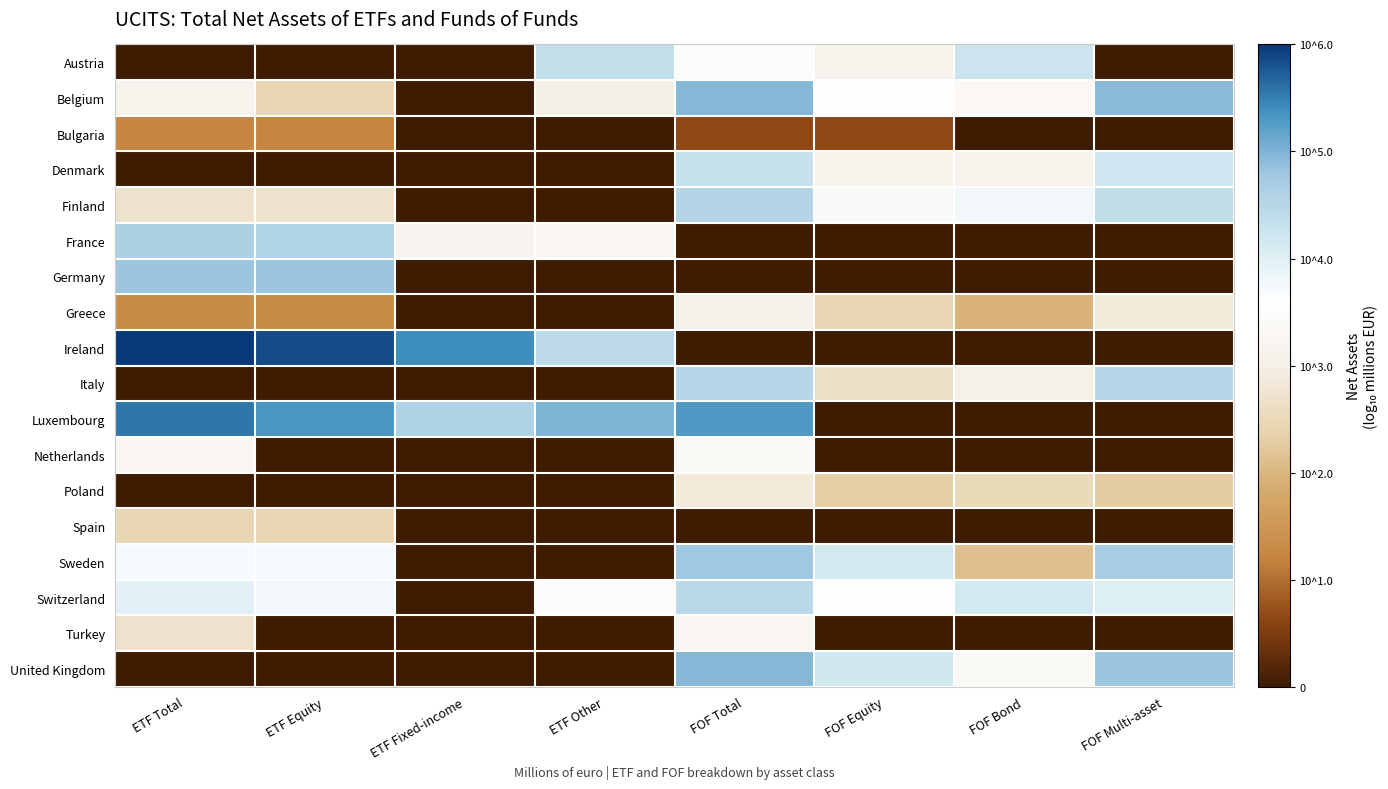

Which label corresponds to the smallest value in the chart?

ETF Total